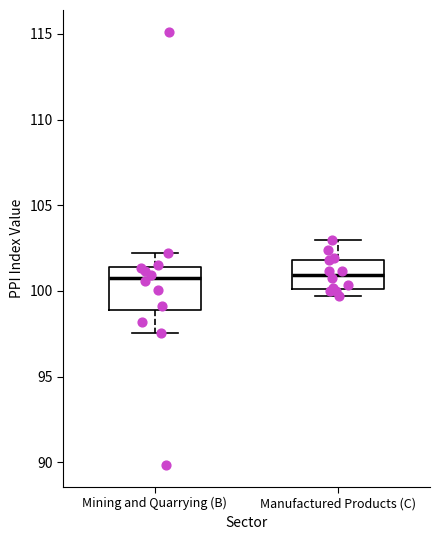

Reading left to right, read every box against the y-axis: the position of its median line, the range the box covers, and the ends of its whiskers. The values are not printed on the chart, so give them approximately, as read against the axis.

Mining and Quarrying (B): median 101.0, box 99.0 to 101.5, whiskers 97.5 to 102.0
Manufactured Products (C): median 101.0, box 100.0 to 102.0, whiskers 99.5 to 103.0